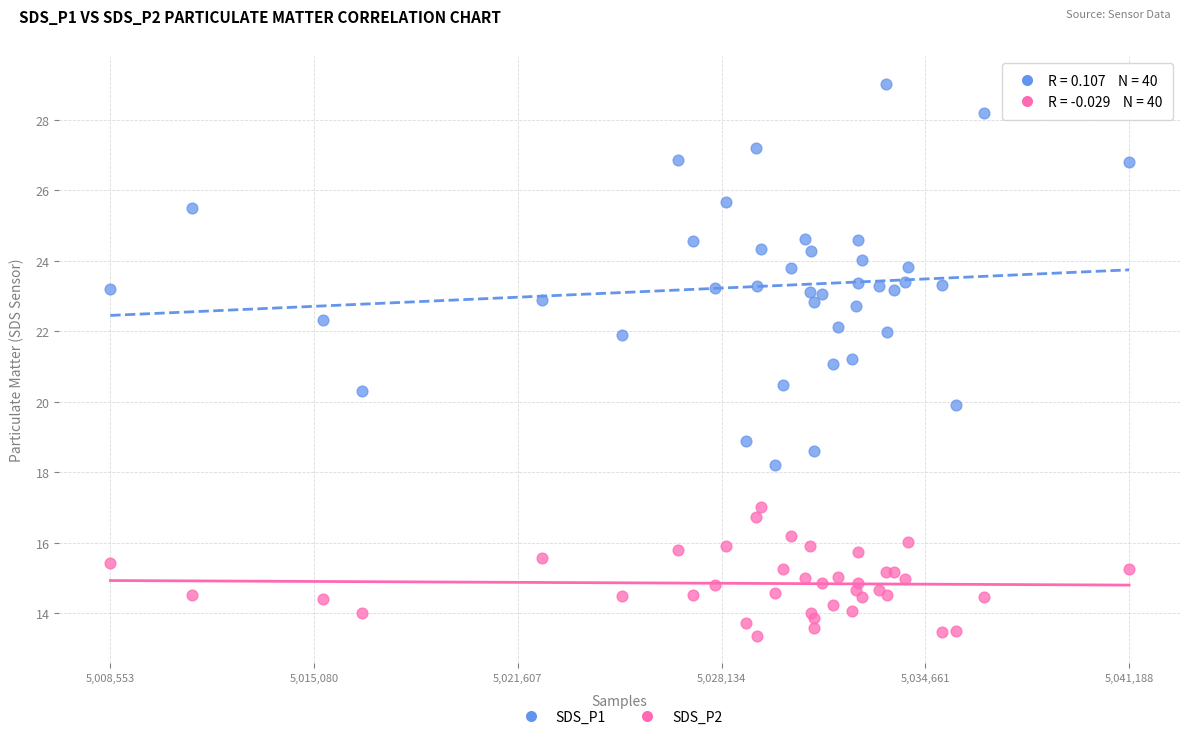

Which series has the widest spread of Y values?

SDS_P1